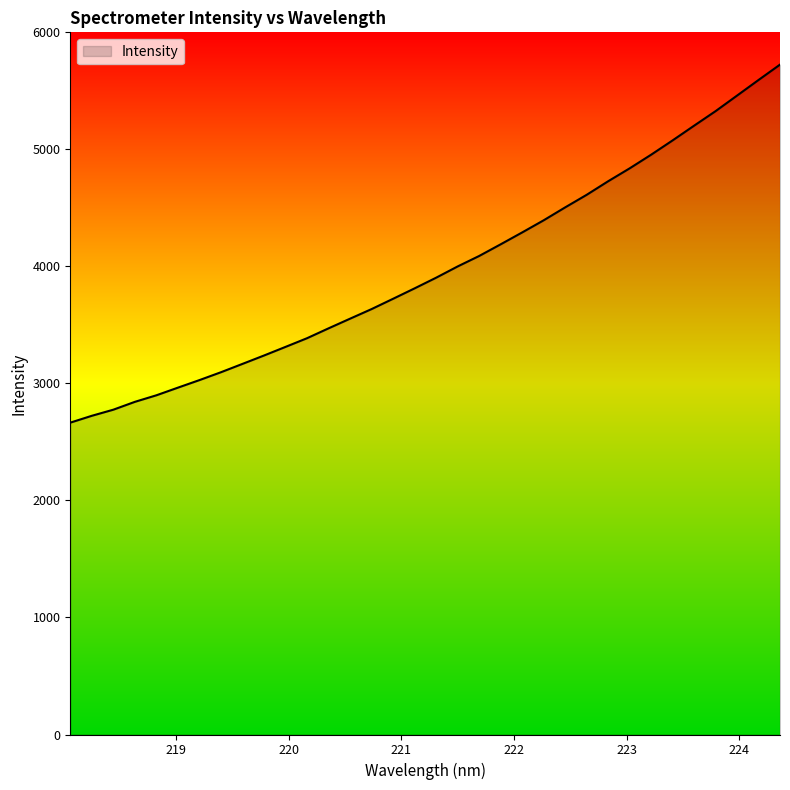

Does the chart display data point markers on the line(s)?

No